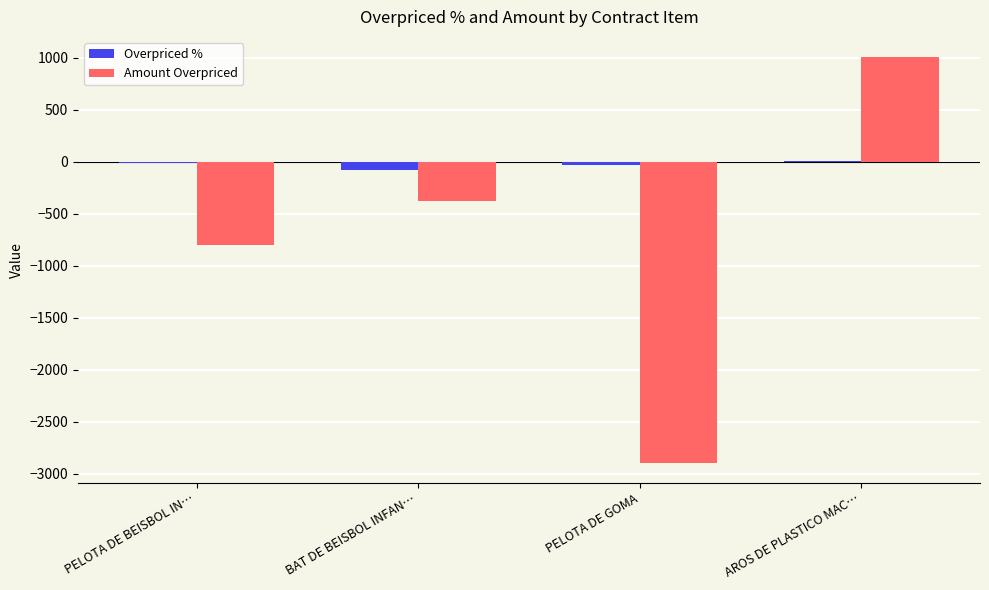

The value of Amount Overpriced at PELOTA DE BEISBOL IN… is -421.6. True or false?

False